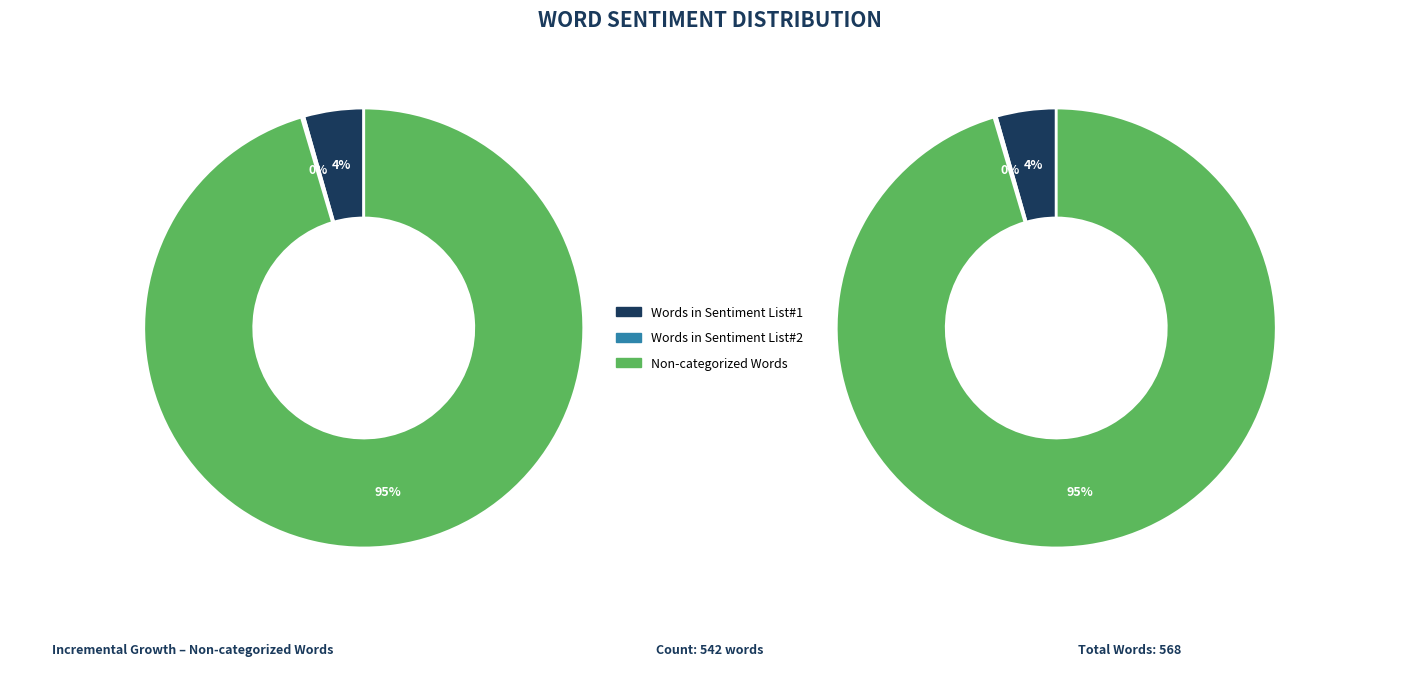

Do Words in Sentiment List#2 and Words in Sentiment List#3 together represent more than half of the pie?

No